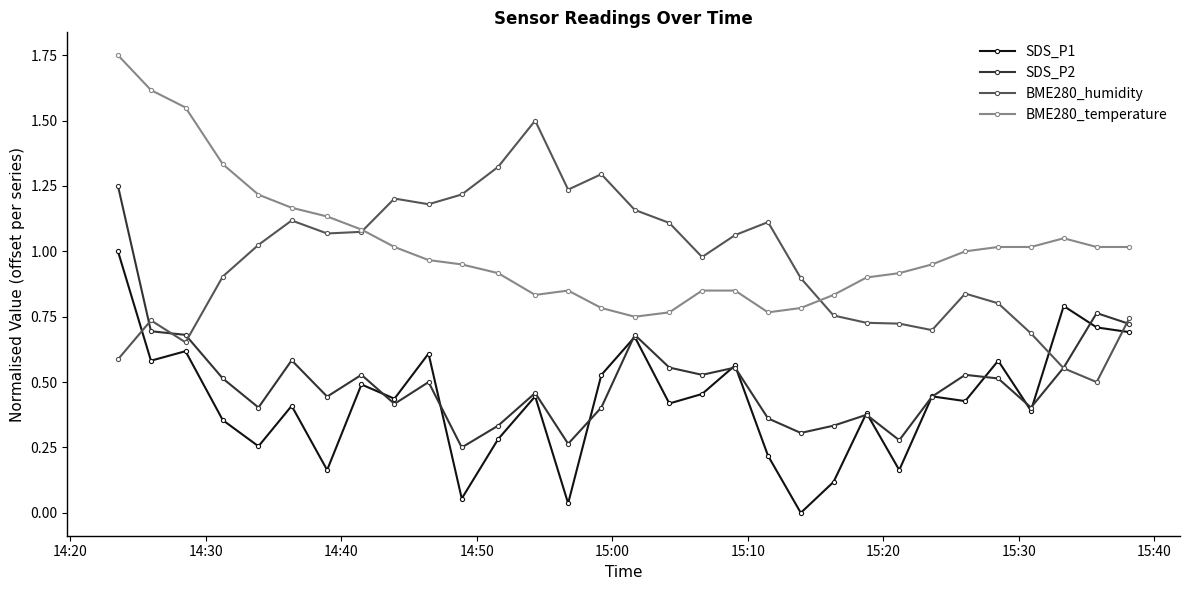

Rank the series by their maximum value, from lowest to highest.

SDS_P1, SDS_P2, BME280_humidity, BME280_temperature